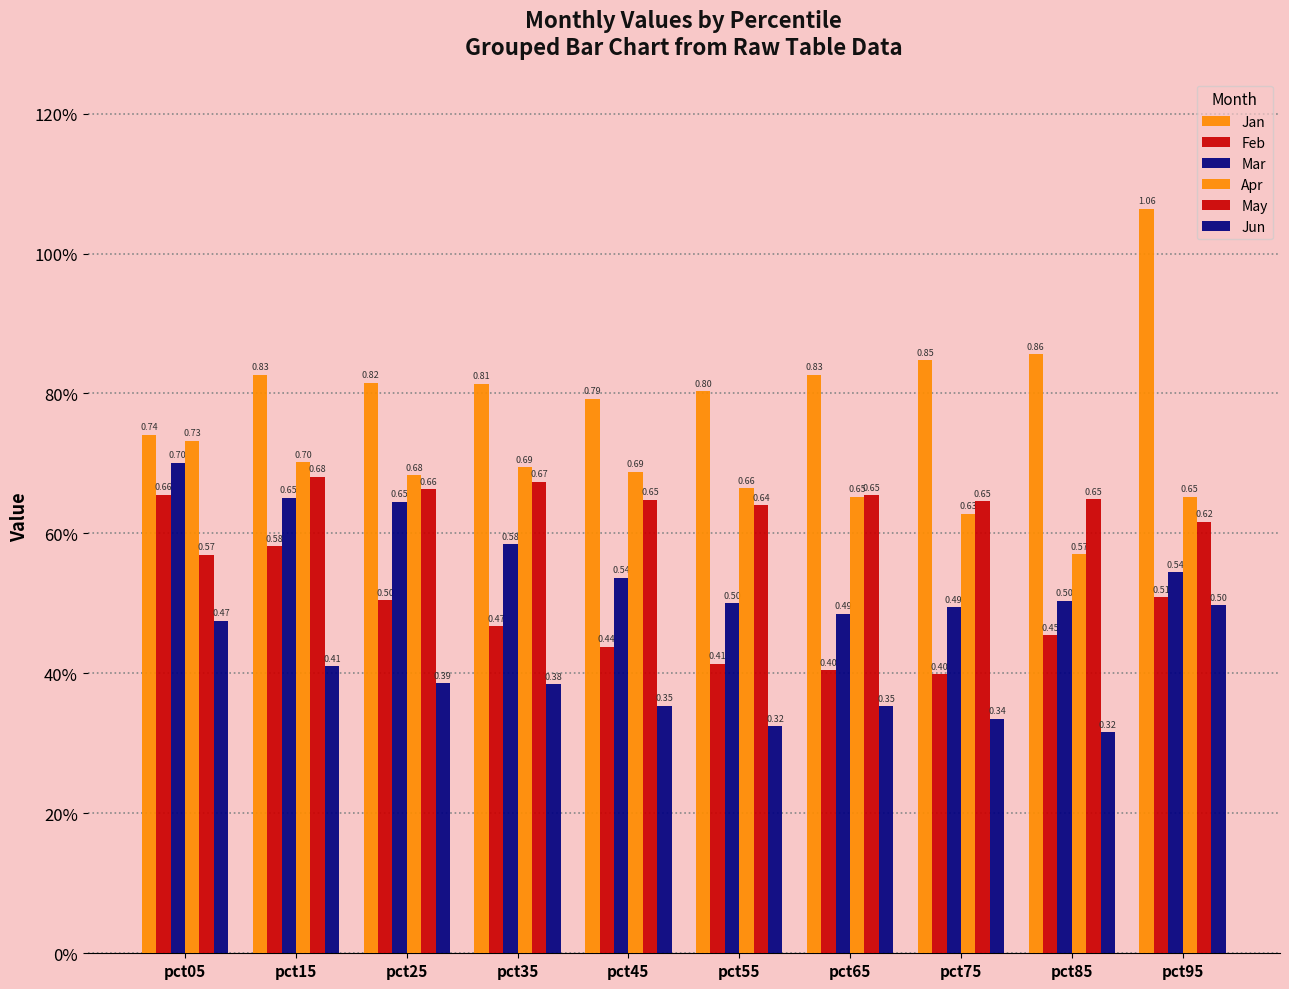

Read the Feb value at pct25.

0.5